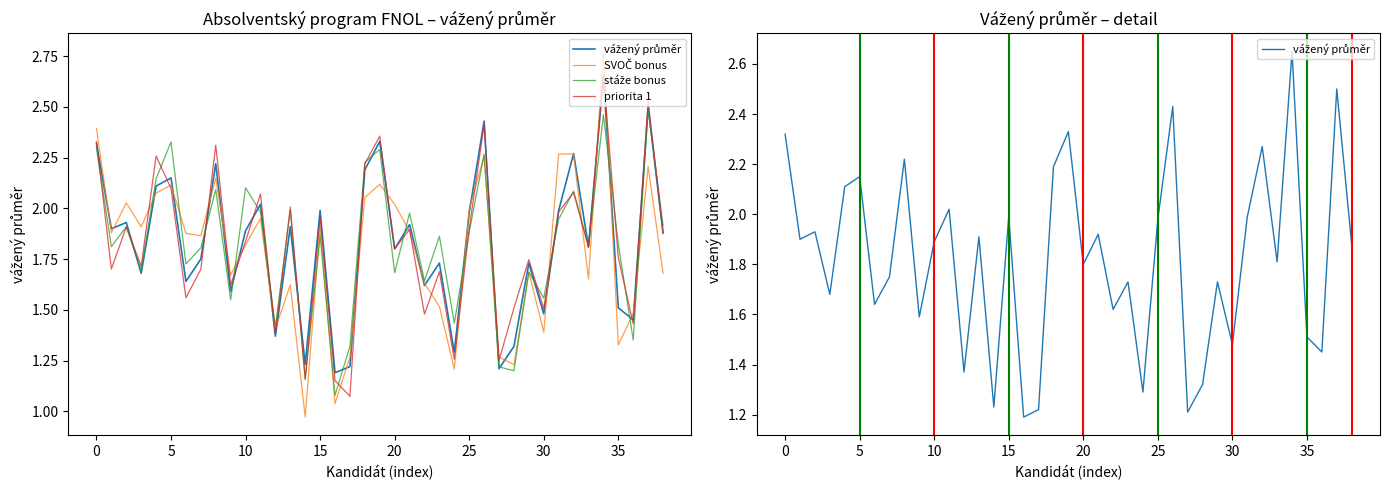

Is it true that vážený průměr equals 2.6 at 10?

False